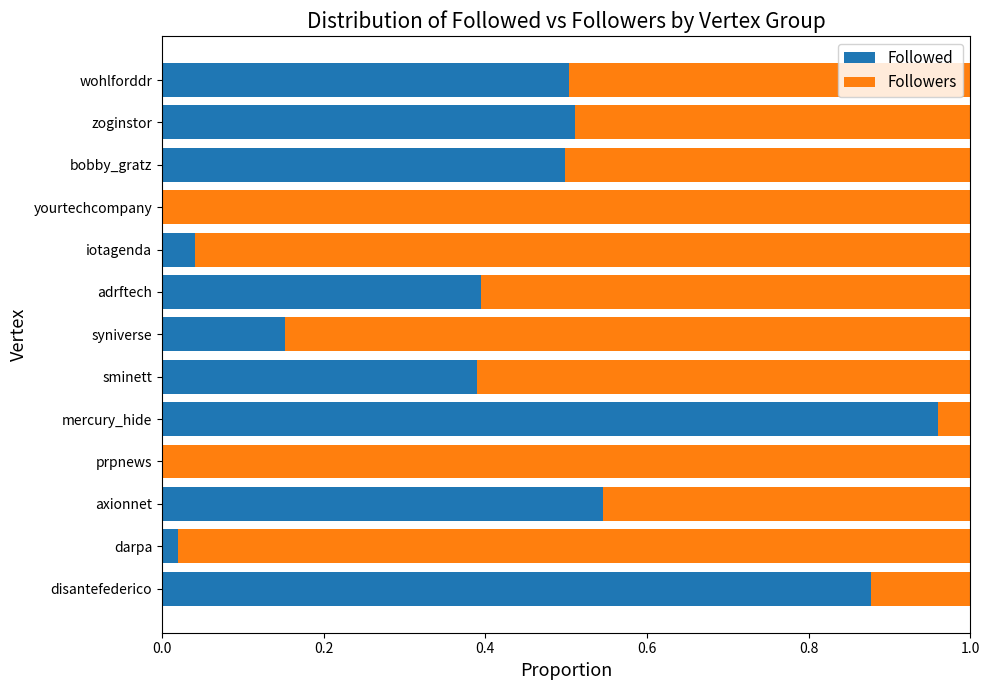

What value does the Followed series have at sminett?

0.4